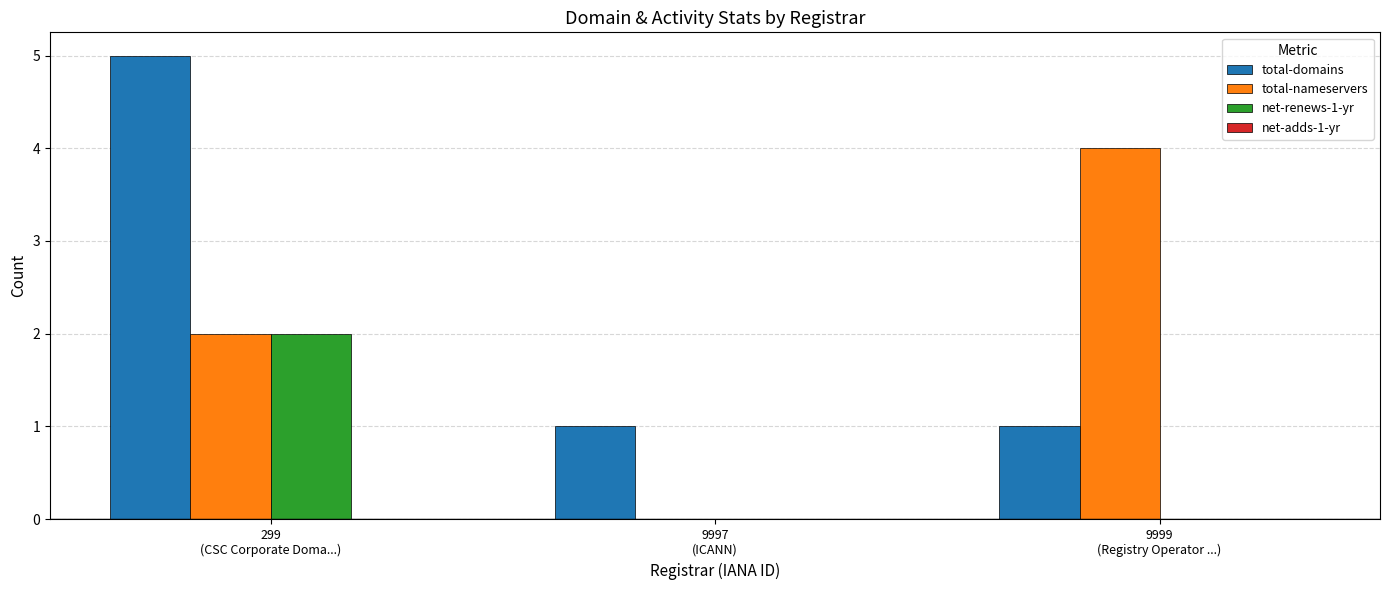

Which series has the largest total across all categories?

total-domains